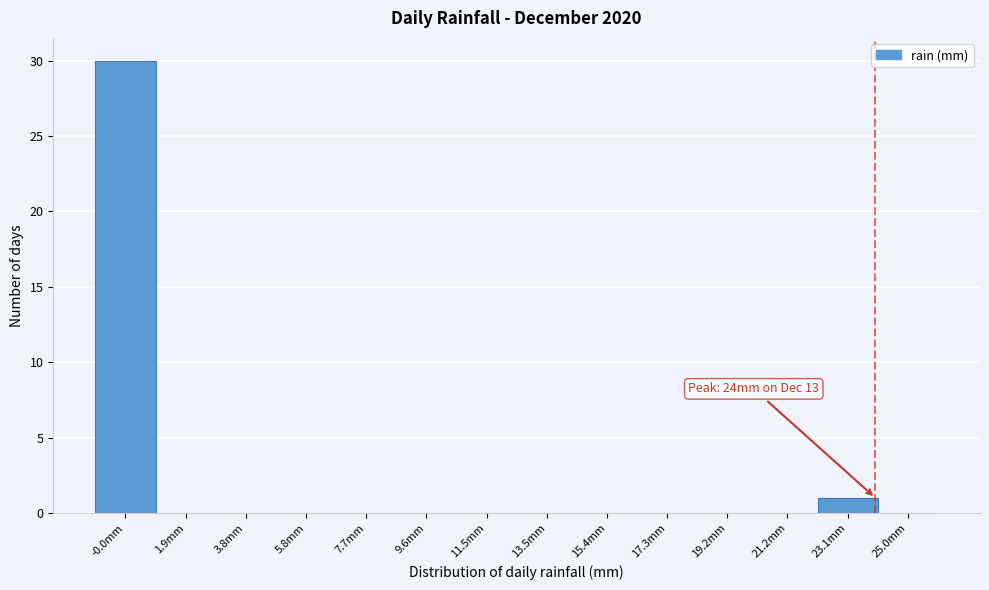

Over which range of the x-axis is the bar tallest?

-1.0 to 1.0